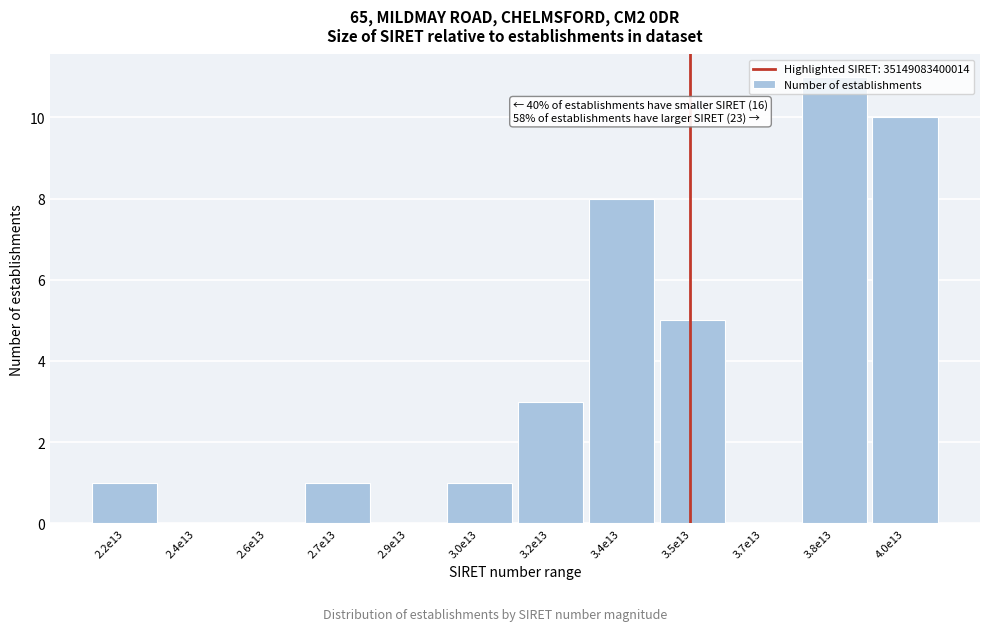

Is it true that the value at 3.0e13 is 1?

True